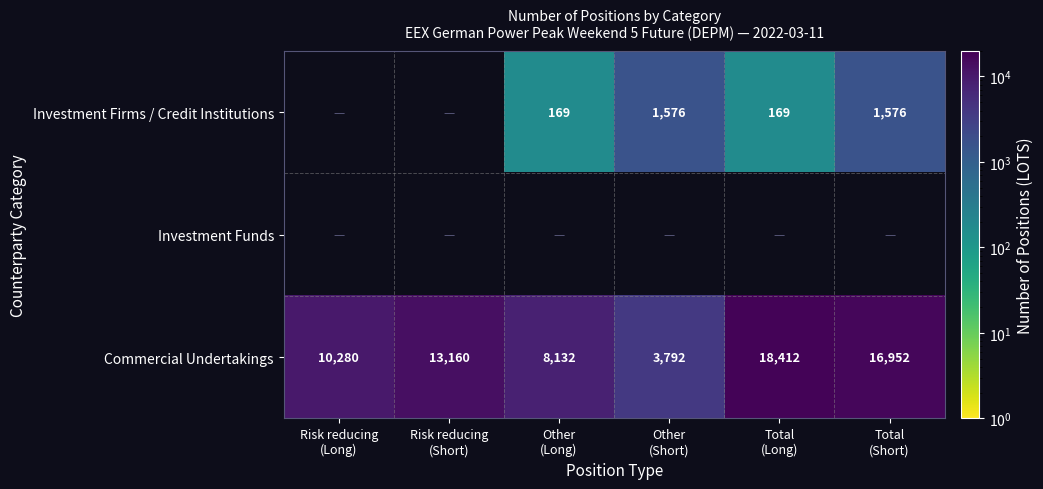

What is the sum of all Commercial Undertakings values?

70728.0